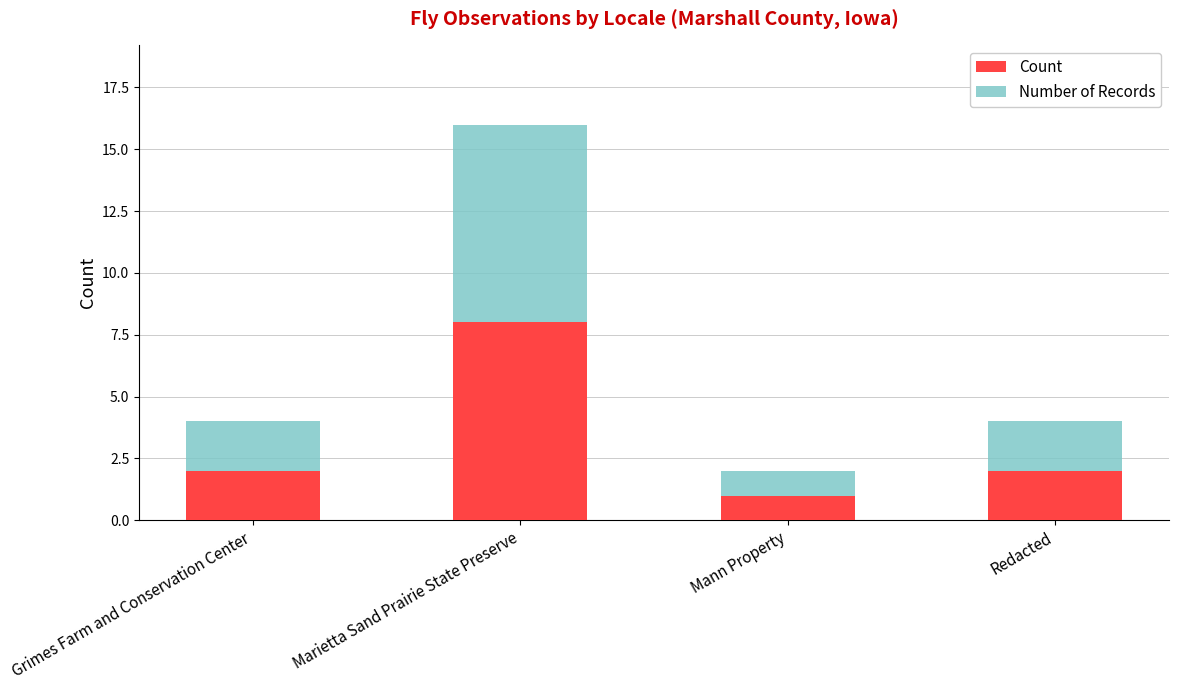

At which category is the sum across all series the highest?

Marietta Sand Prairie State Preserve